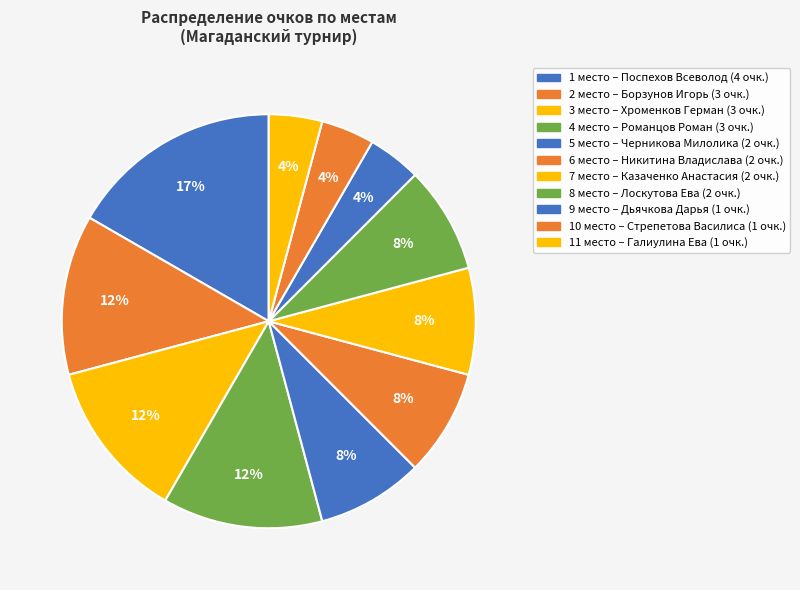

How many segments does this pie chart have?

11